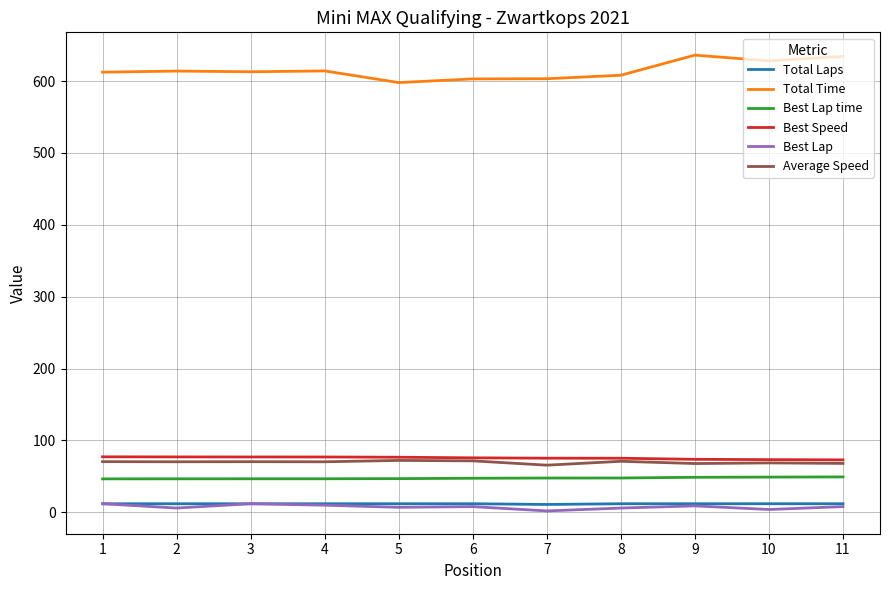

Count the number of categories in the chart.

11